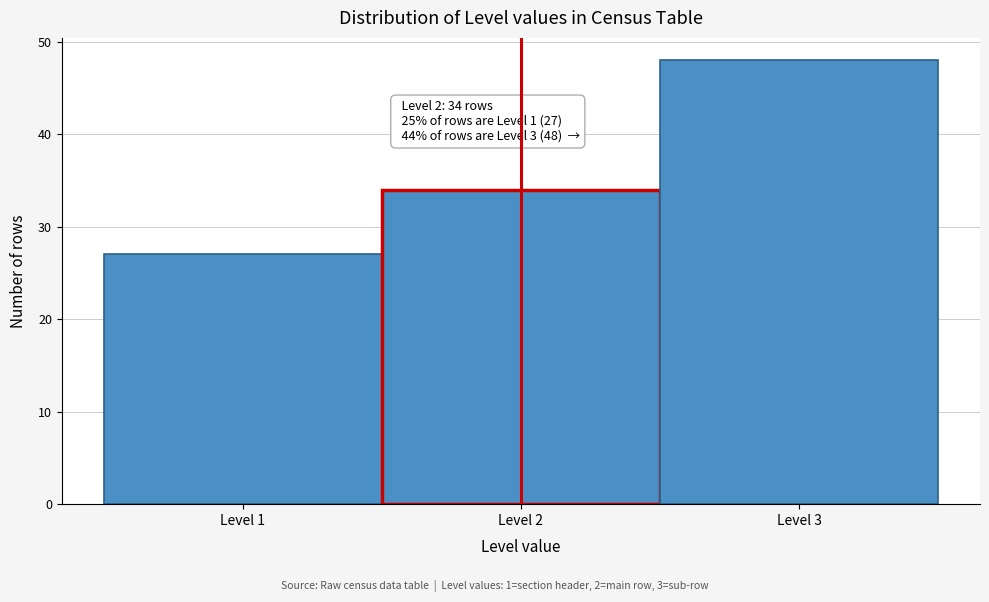

Over which range of the x-axis is the bar tallest?

2.5 to 3.5